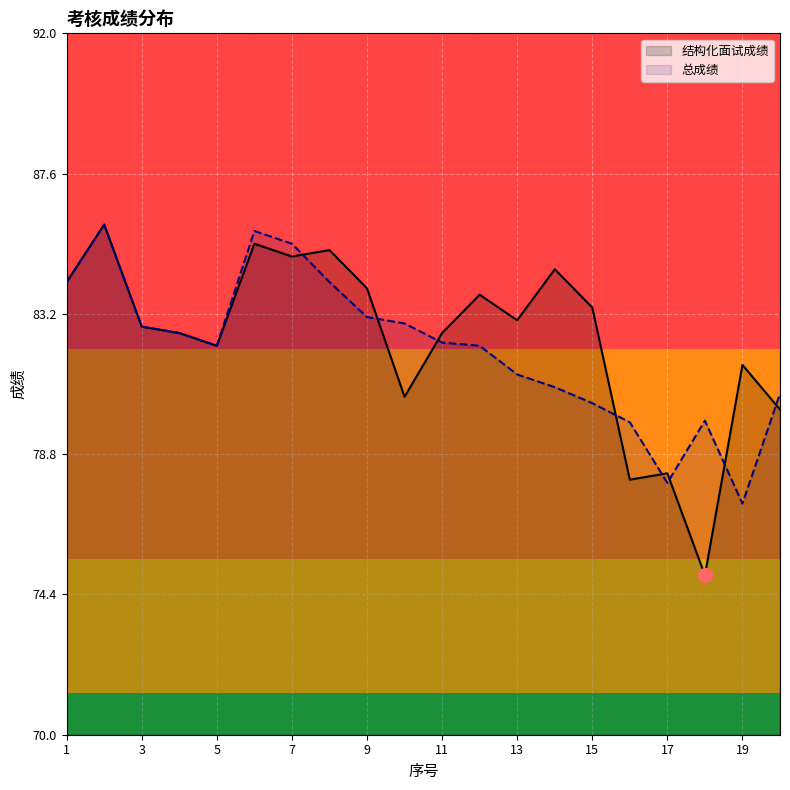

True or false: 结构化面试成绩 and 总成绩 cross at least once.

True